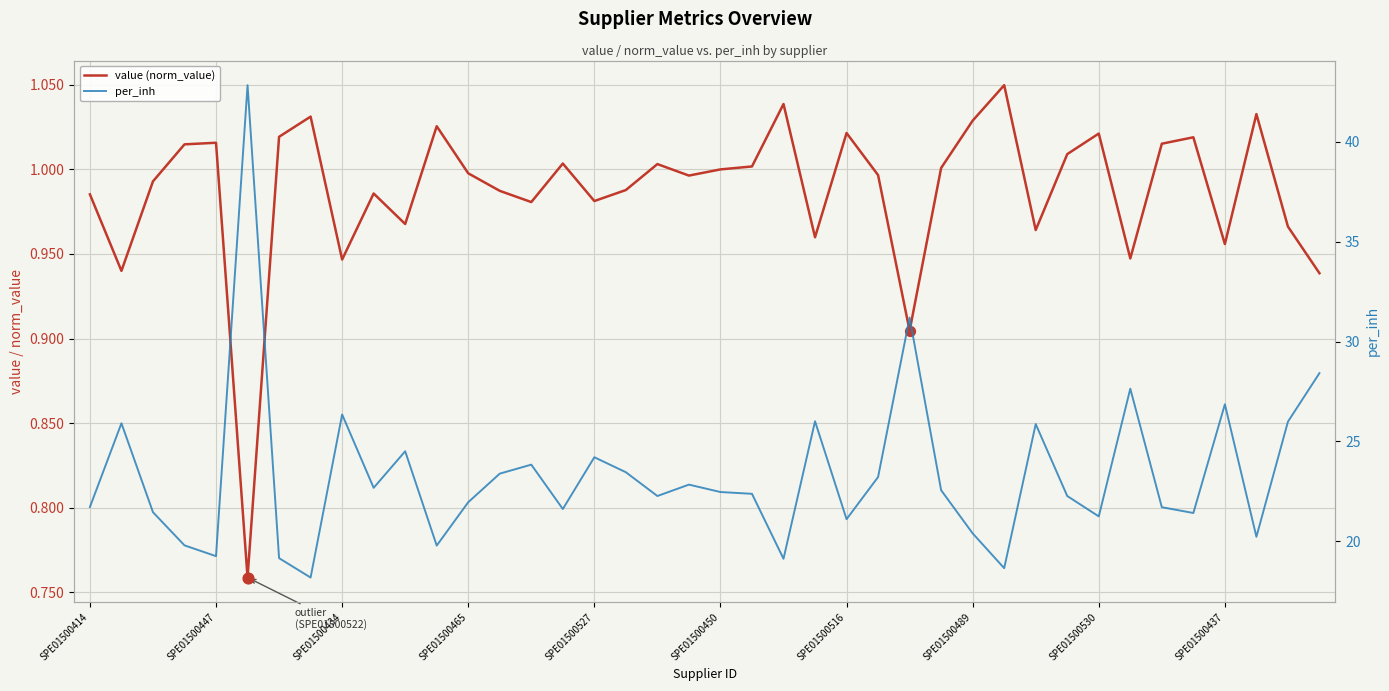

Which series reaches the minimum Y coordinate?

value (norm_value)